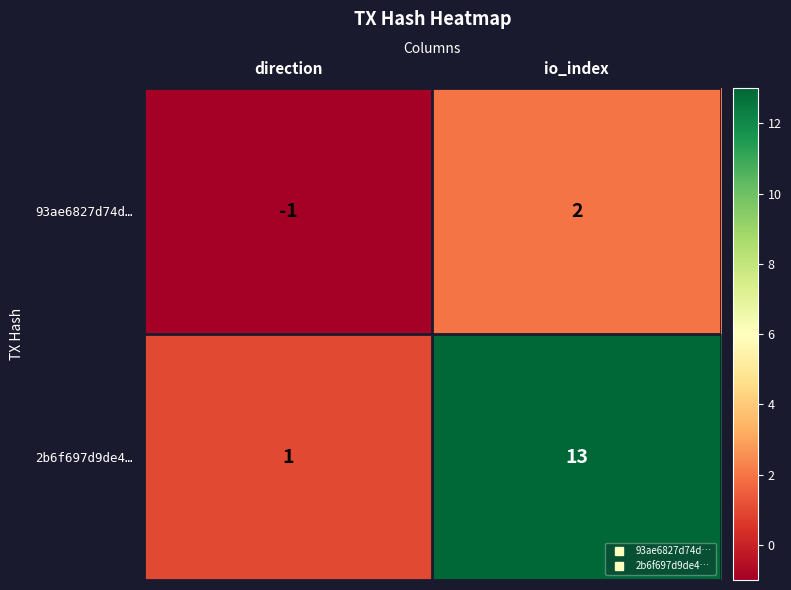

What value does the 2b6f697d9de4… series have at io_index?

13